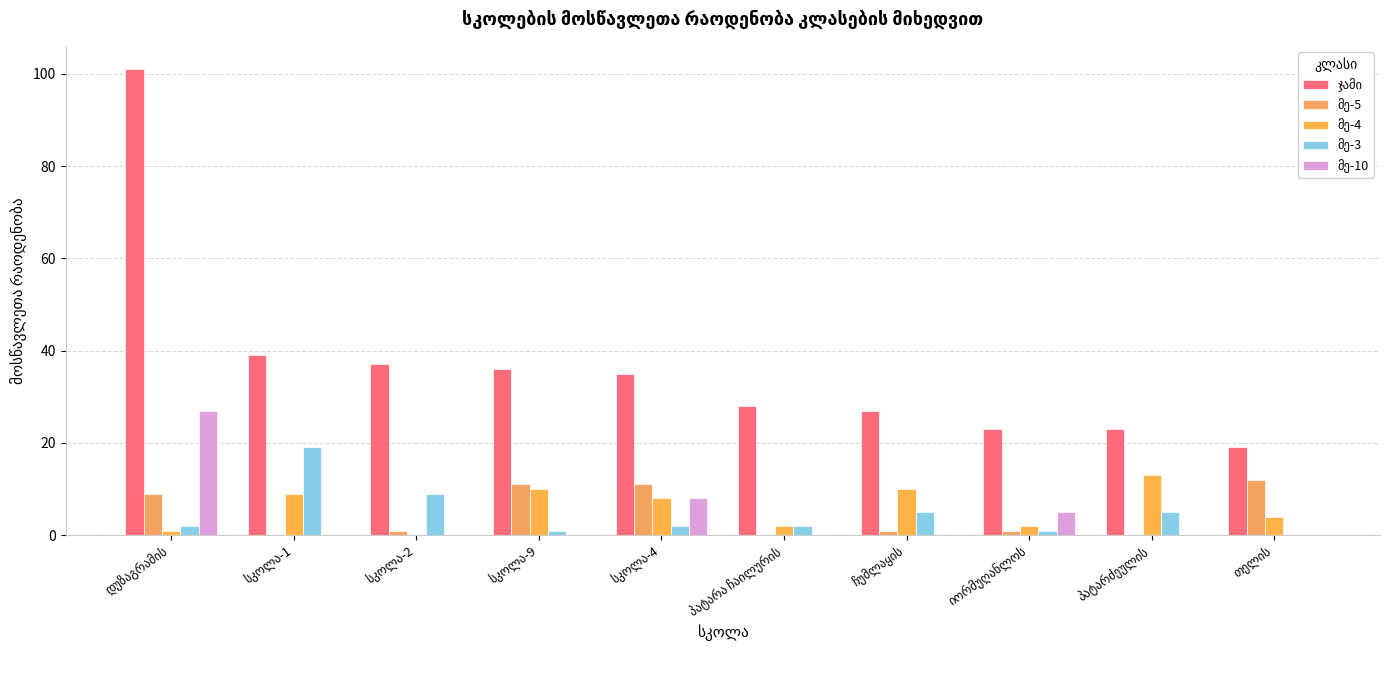

What is the total value across all series at სკოლა-9?

58